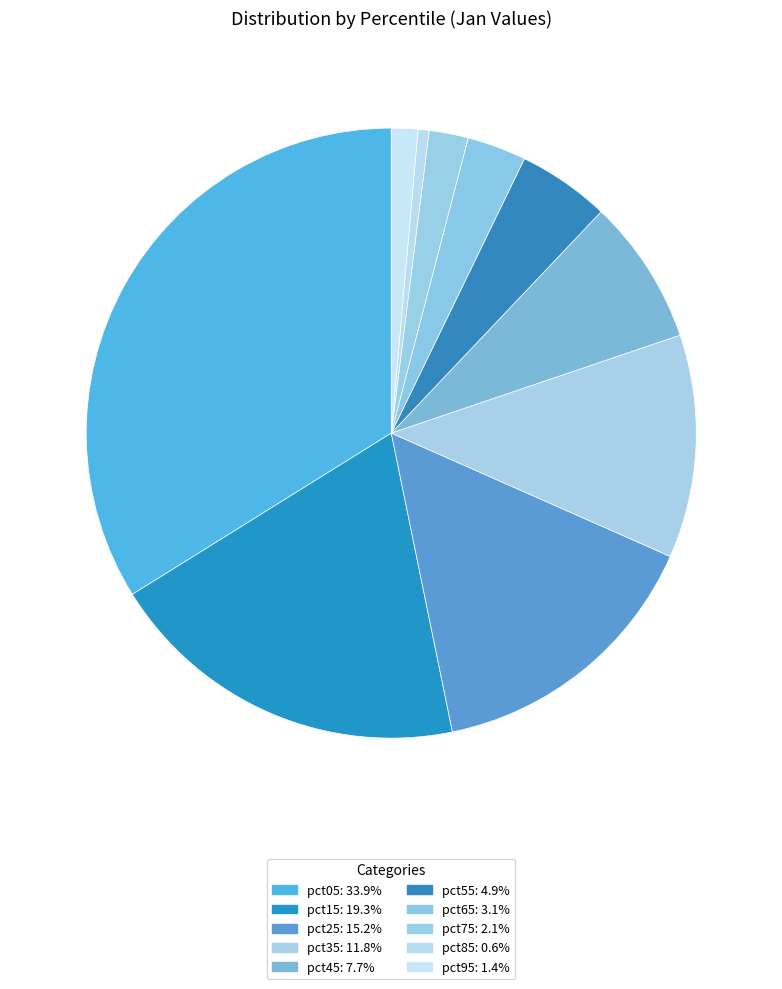

To the nearest percent, what is the combined percentage of pct85 and pct75?

3%